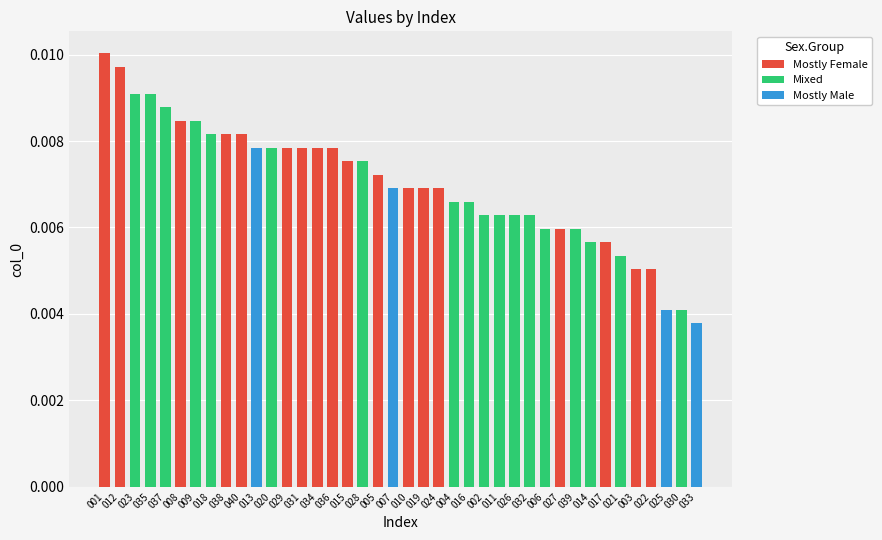

Which category has the highest value across all series?

001